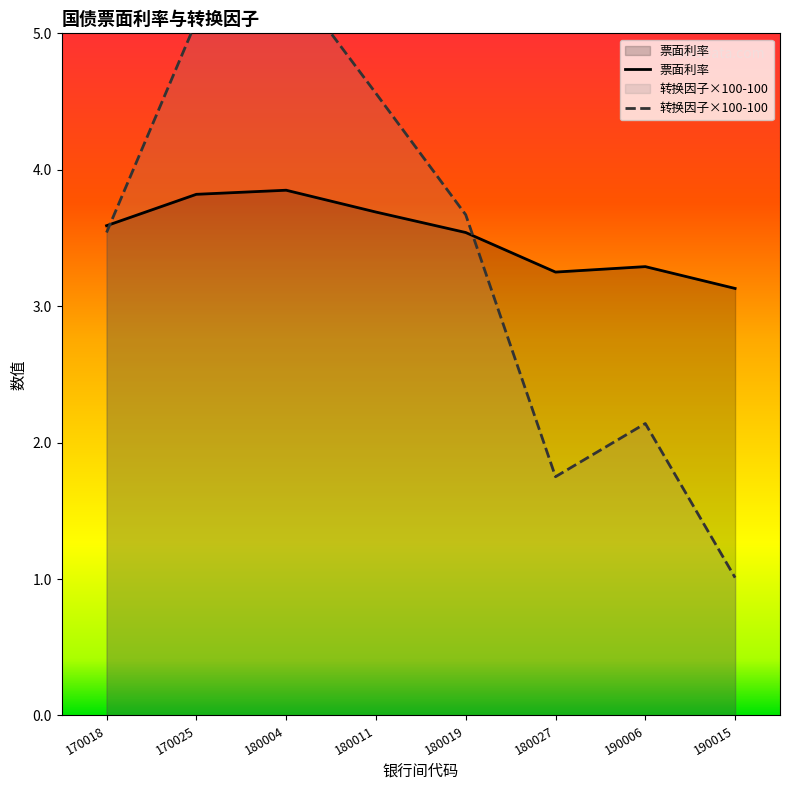

Where is the first local maximum for 转换因子×100-100?

180004